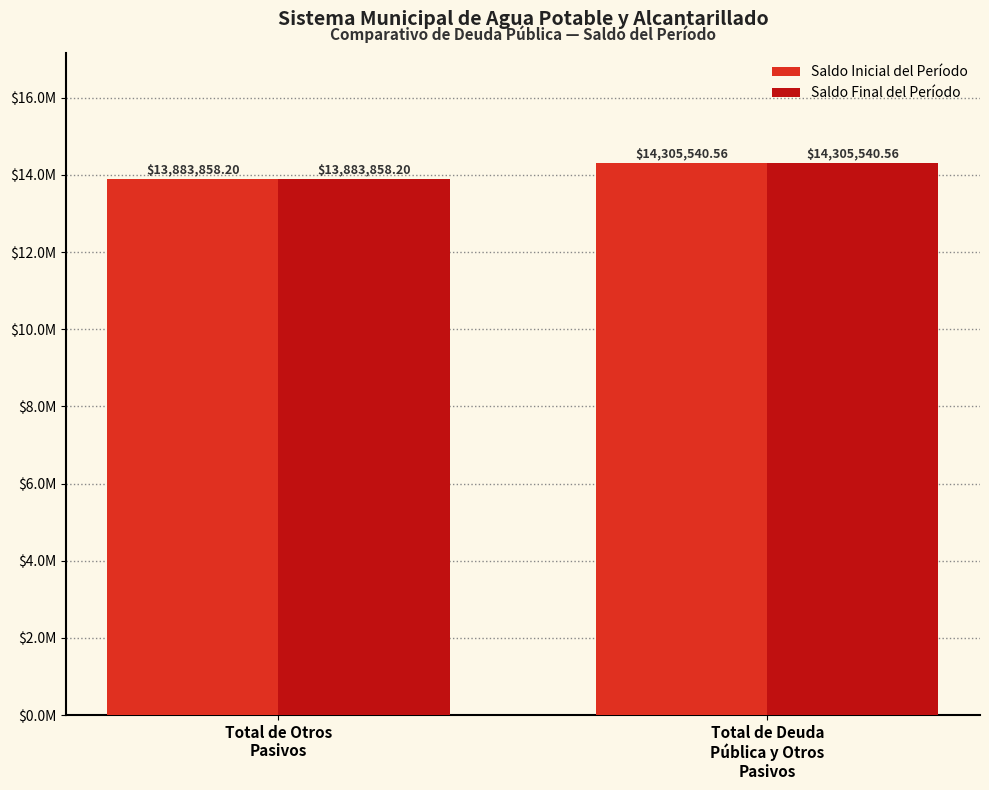

Are the bars grouped side by side (vs. stacked)?

Yes